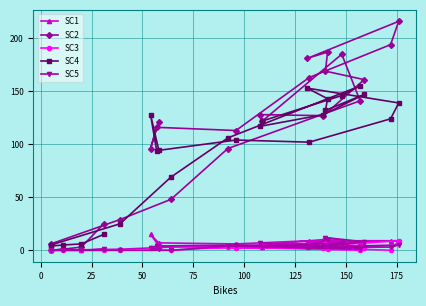

What are all the series names shown in the legend?

SC1, SC2, SC3, SC4, SC5